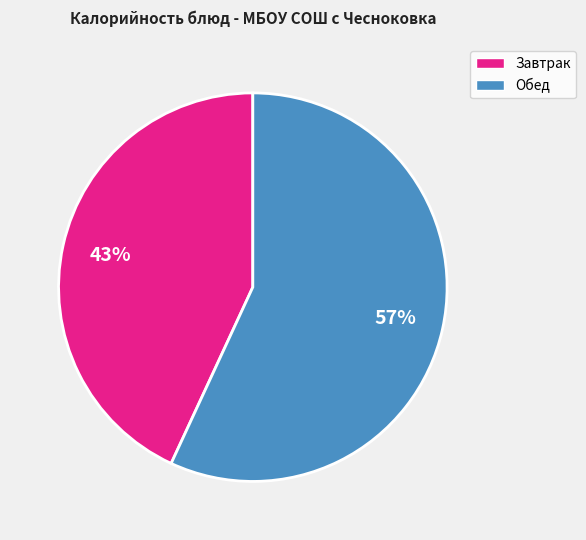

To the nearest percent, what is the average slice percentage?

50%